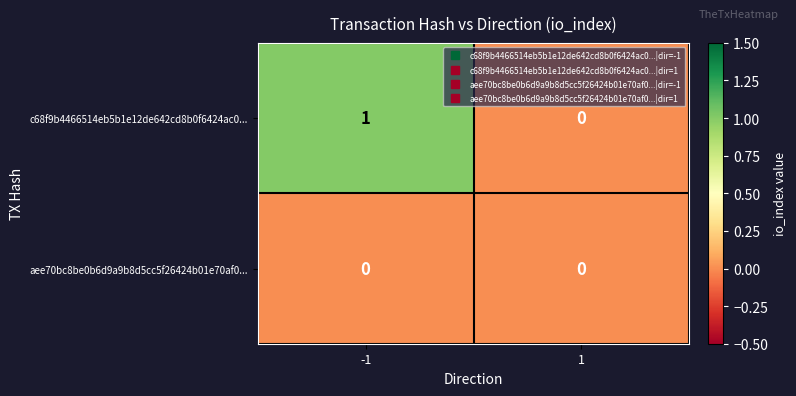

True or false: c68f9b4466514eb5b1e12de642cd8b0f6424ac0... has a value of 0 at 1.

True